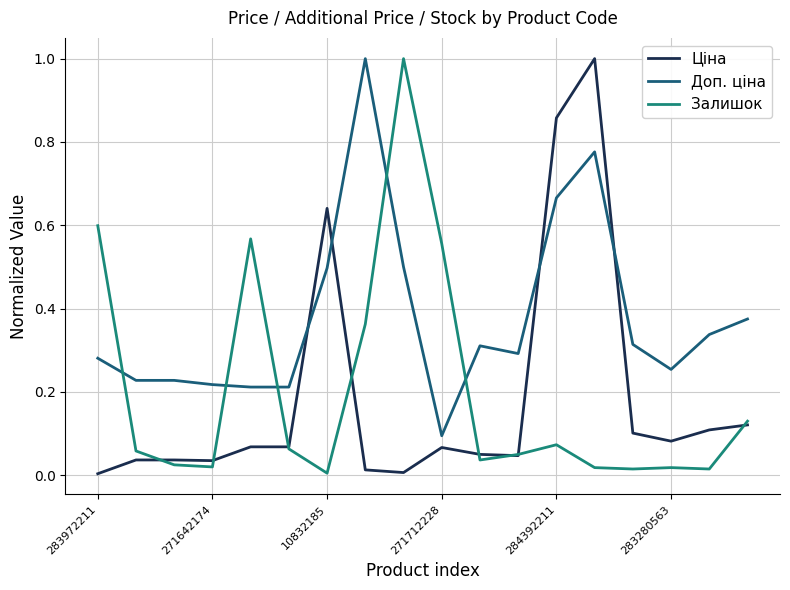

True or false: Ціна and Доп. ціна cross at least once.

True